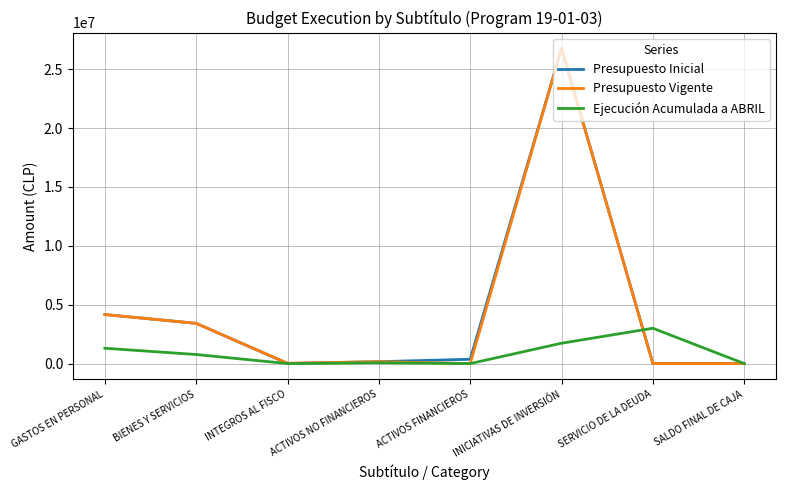

Between INTEGROS AL FISCO and INICIATIVAS DE INVERSIÓN, which series saw the biggest shift?

Presupuesto Inicial